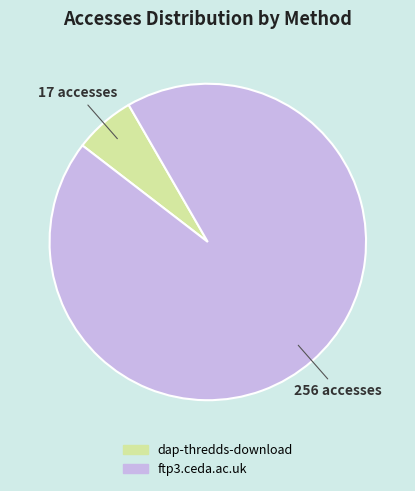

Combined, do ftp3.ceda.ac.uk and dap-thredds-download account for over 50%?

Yes